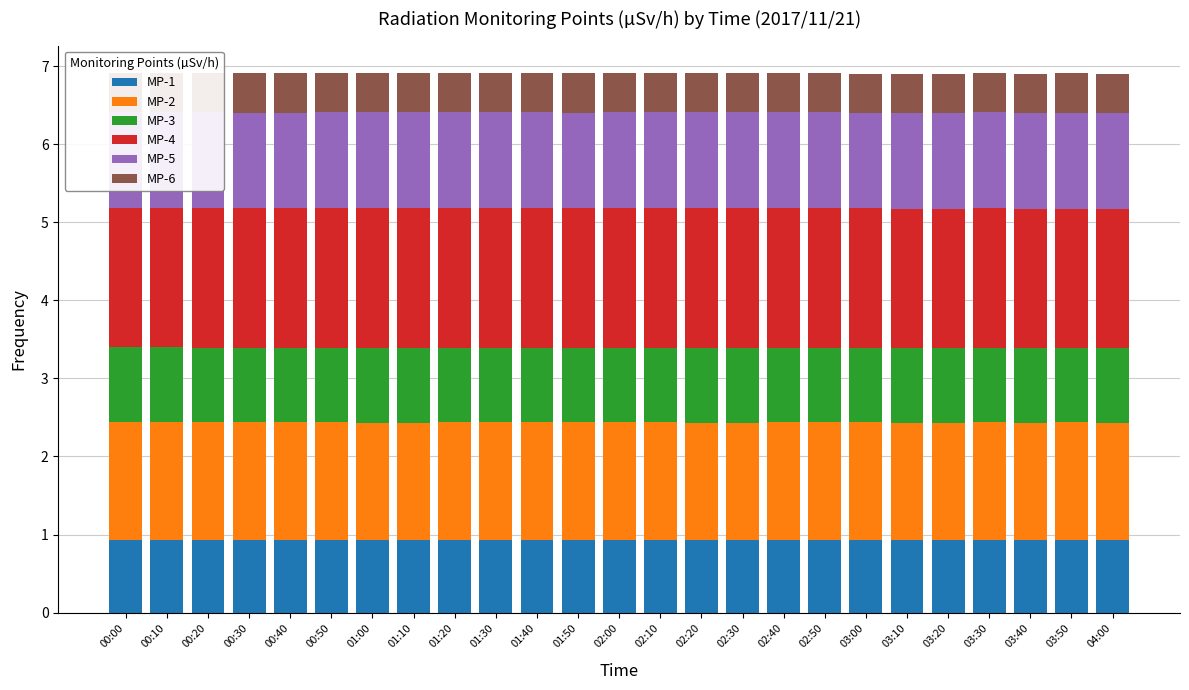

Which category has the lowest value in the MP-3 series?

00:30